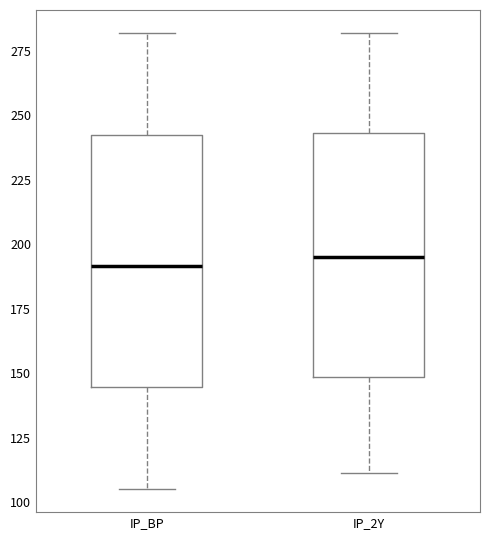

Reading left to right, read every box against the y-axis: the position of its median line, the range the box covers, and the ends of its whiskers. The values are not printed on the chart, so give them approximately, as read against the axis.

IP_BP: median 190, box 145 to 245, whiskers 105 to 280
IP_2Y: median 195, box 150 to 245, whiskers 110 to 280